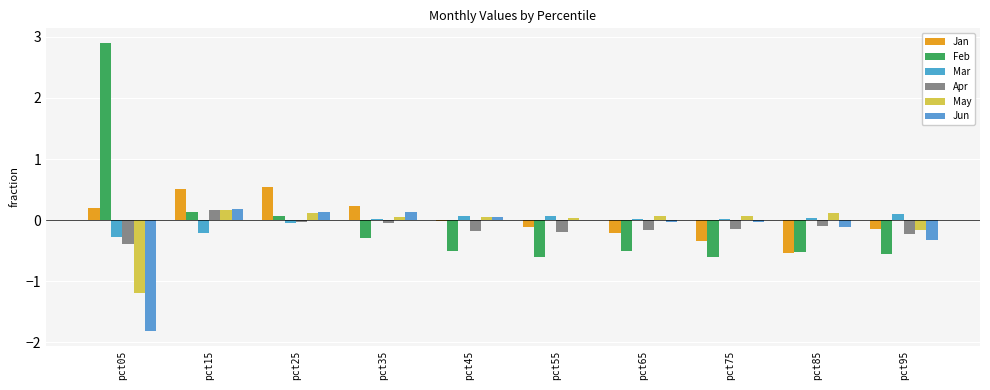

Where does the Apr series first go above 0?

pct15